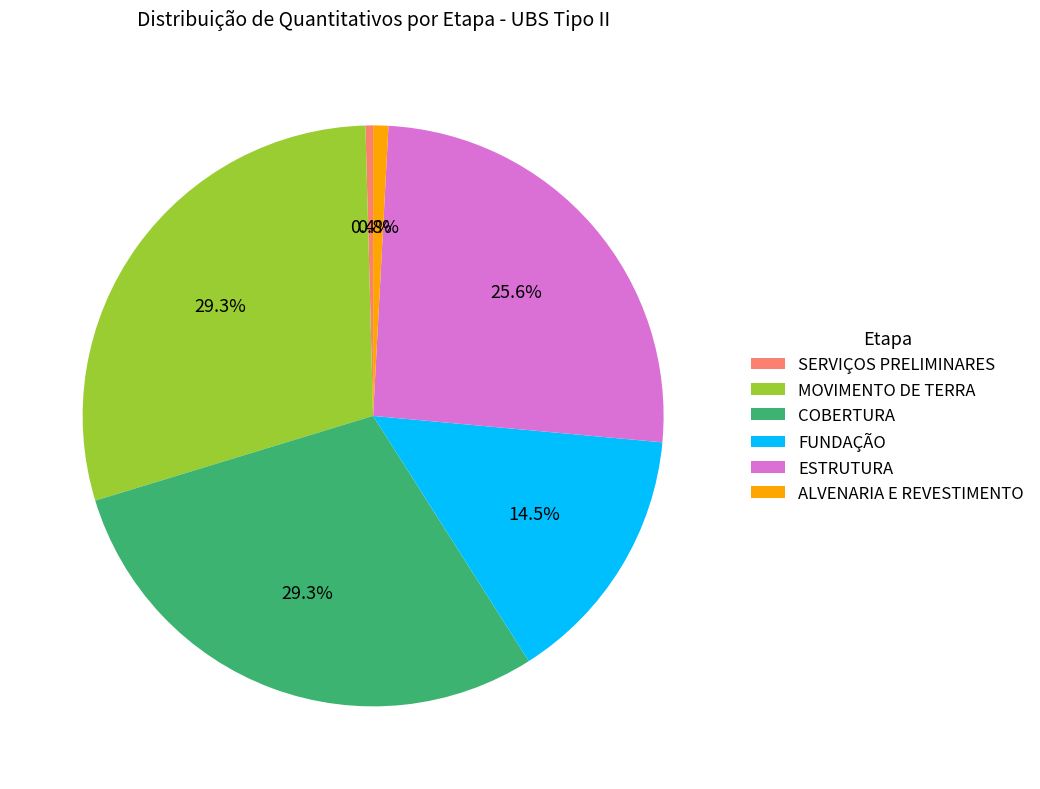

What portion of the pie excludes ESTRUTURA?

74.4%